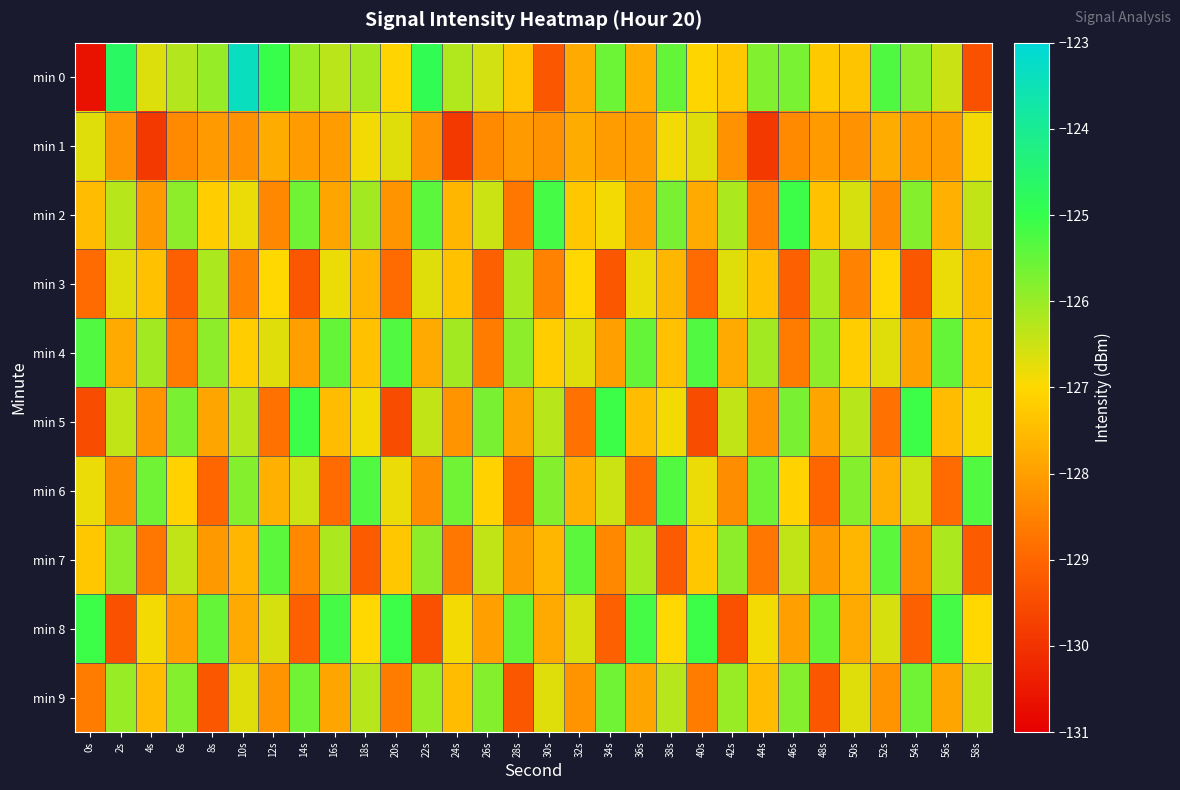

At how many categories does at least one series exceed -129?

30